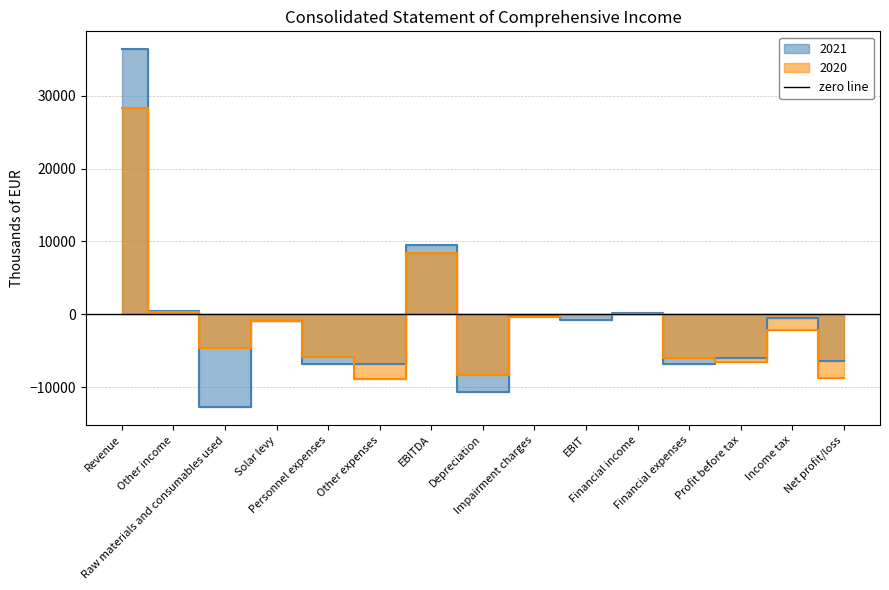

Is it true that 2020 equals 5316 at EBITDA?

False